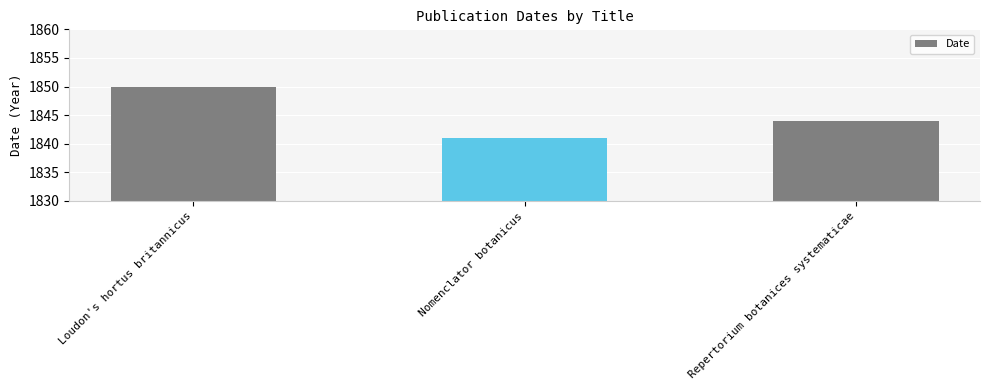

At which category does the chart reach its minimum across all series?

Nomenclator botanicus